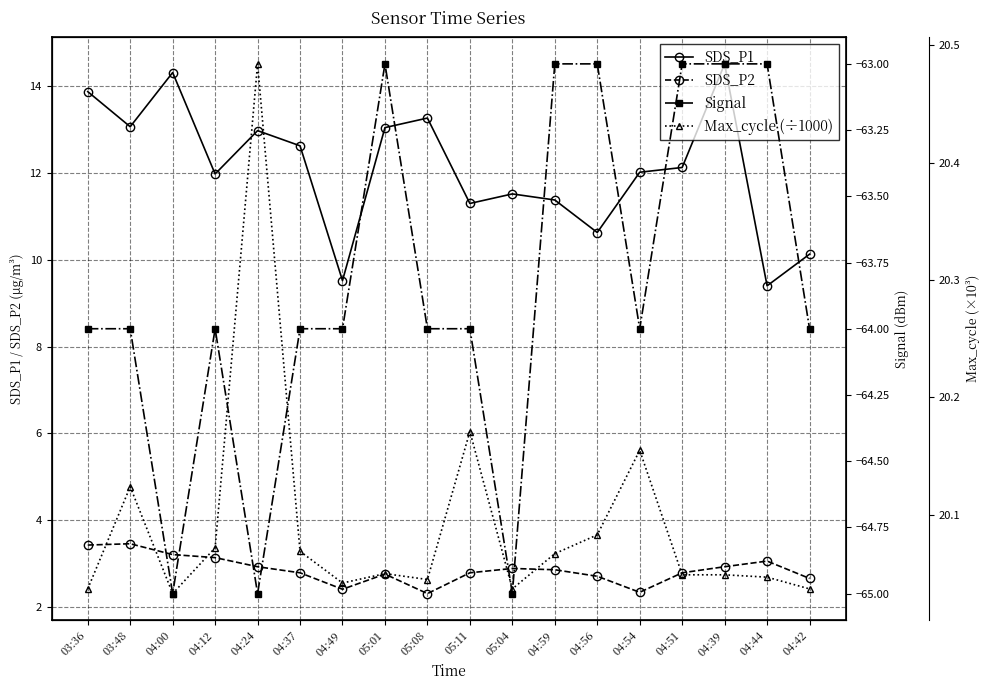

Reading right to left, transcribe all the data shown in this chart.

SDS_P1: 10.1	9.4	14.5	12.1	12.0	10.6	11.4	11.5	11.3	13.3	13.1	9.5	12.6	13.0	12.0	14.3	13.1	13.9
SDS_P2: 2.6	3.0	2.9	2.8	2.3	2.7	2.9	2.9	2.8	2.3	2.8	2.4	2.8	2.9	3.1	3.2	3.5	3.4
Signal: -64.0	-63.0	-63.0	-63.0	-64.0	-63.0	-63.0	-65.0	-64.0	-64.0	-63.0	-64.0	-64.0	-65.0	-64.0	-65.0	-64.0	-64.0
Max_cycle (÷1000): 20.0	20.0	20.0	20.0	20.2	20.1	20.1	20.0	20.2	20.0	20.1	20.0	20.1	20.5	20.1	20.0	20.1	20.0